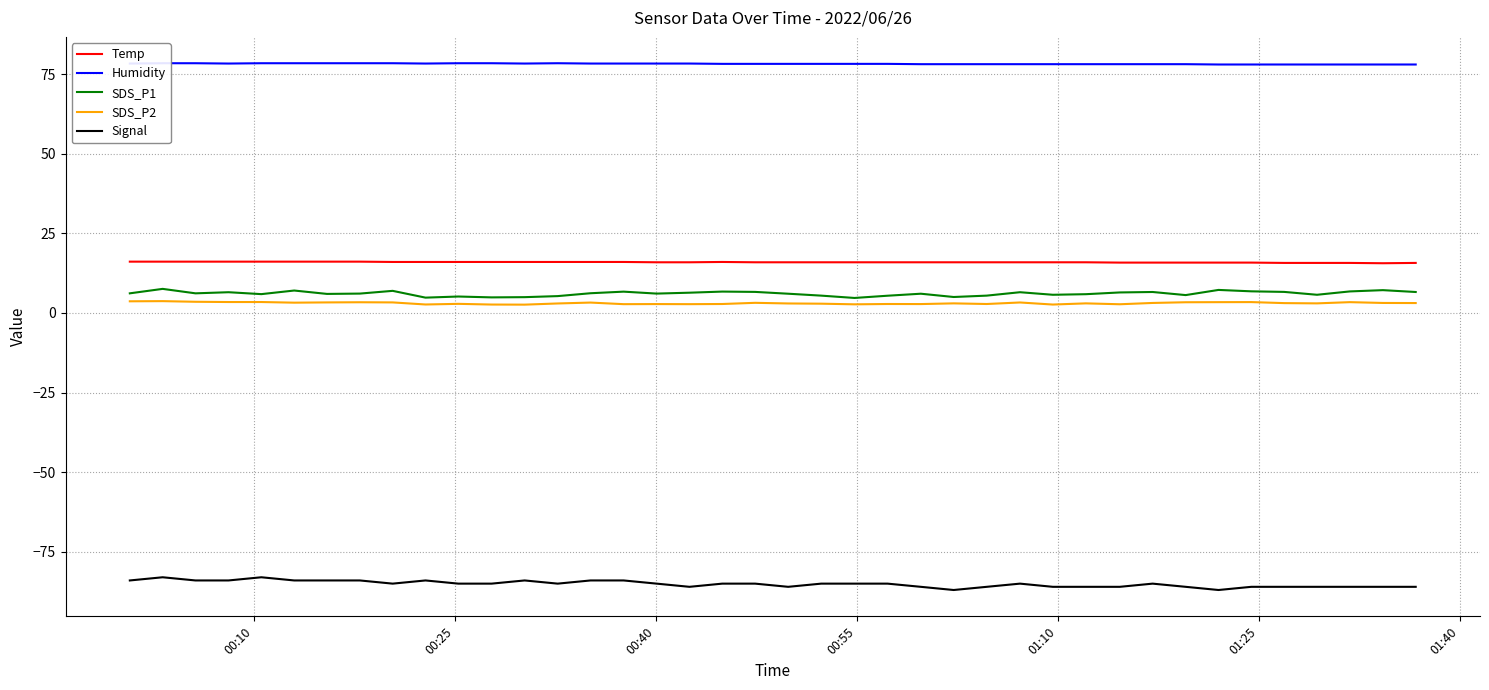

True or false: SDS_P1 and Temp intersect in this chart.

False